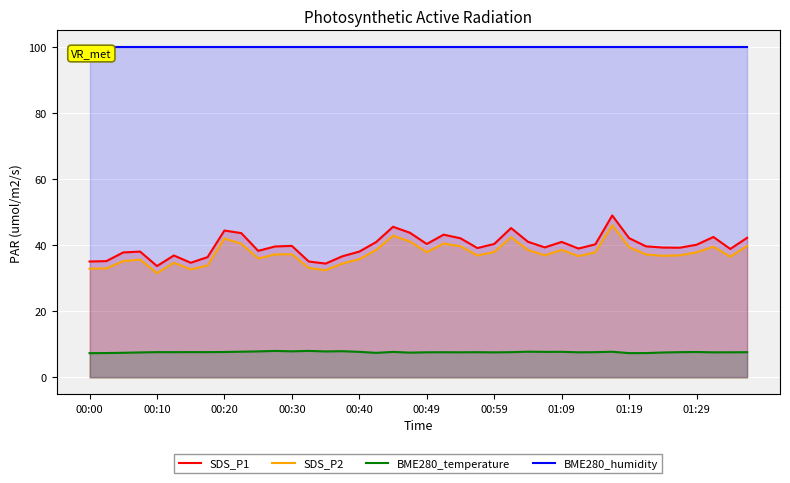

Where is BME280_humidity nearest to the value 100?

00:00